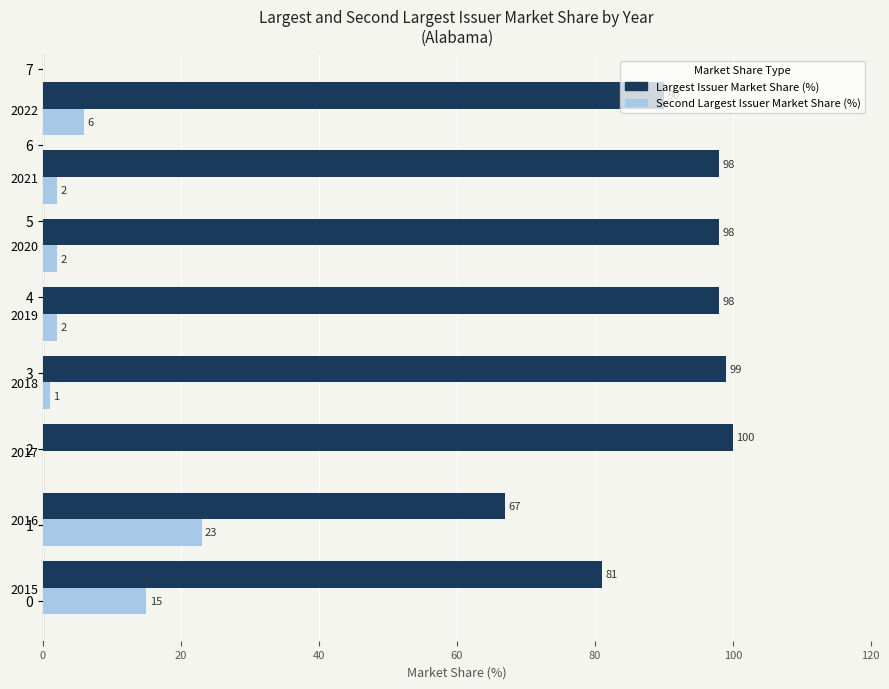

What is the total value across all series at 2021?

100